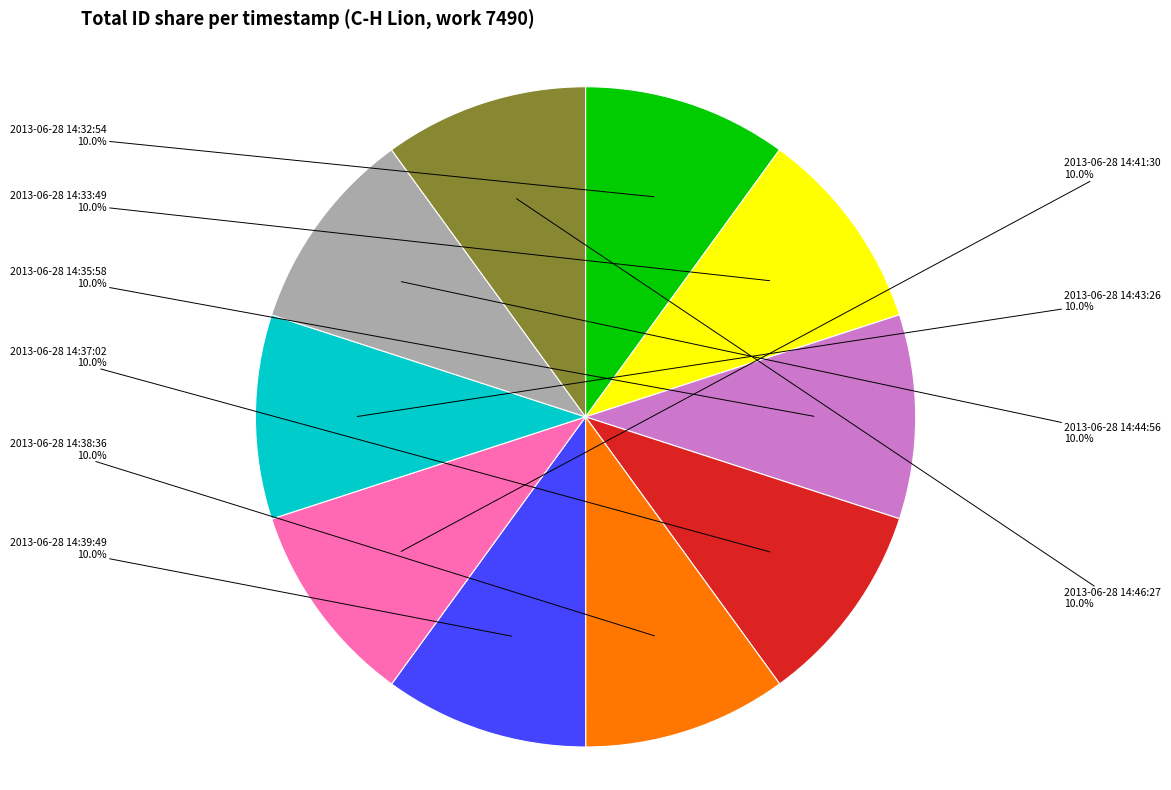

Does any single category account for the majority?

No